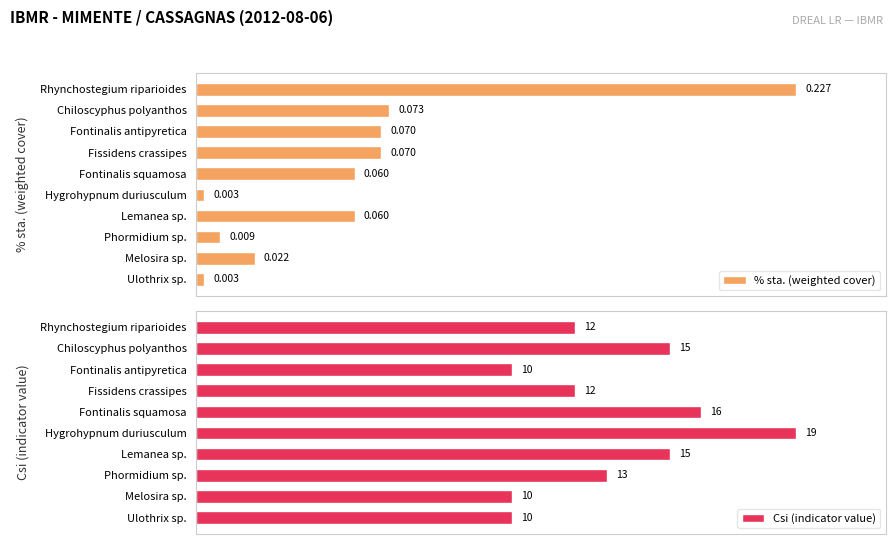

Is the value of Csi (indicator value) at Rhynchostegium riparioides greater than the value of % sta. (weighted cover) at Fontinalis antipyretica?

Yes